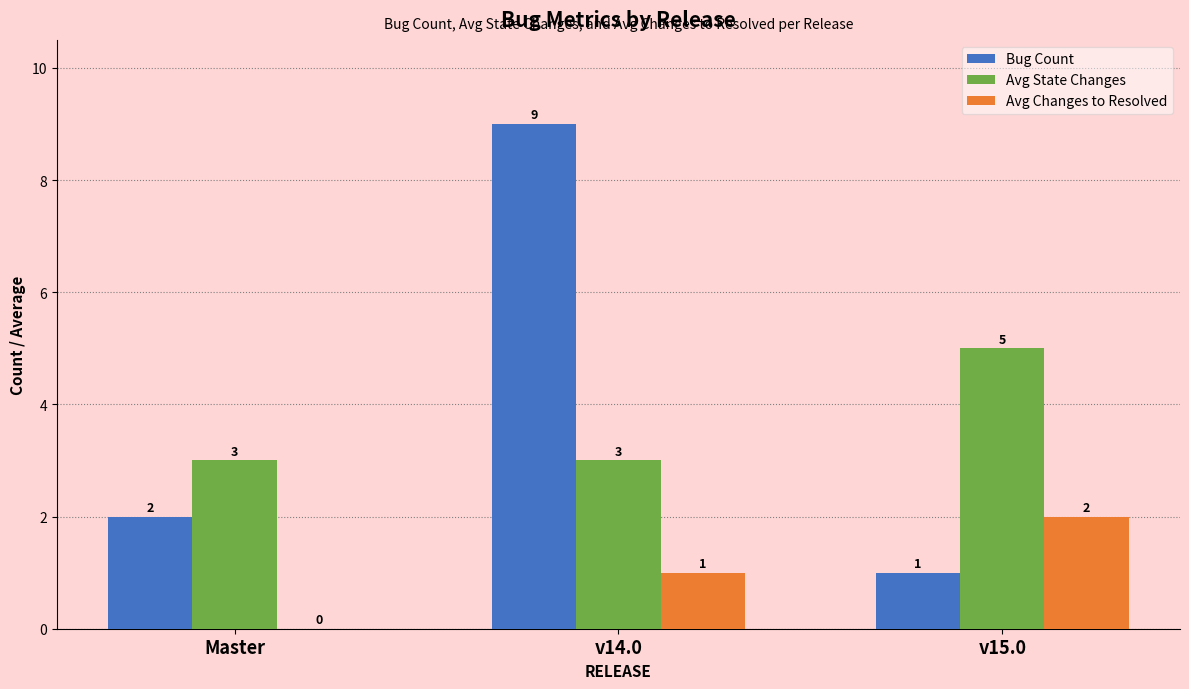

Read the Avg State Changes value at v14.0.

3